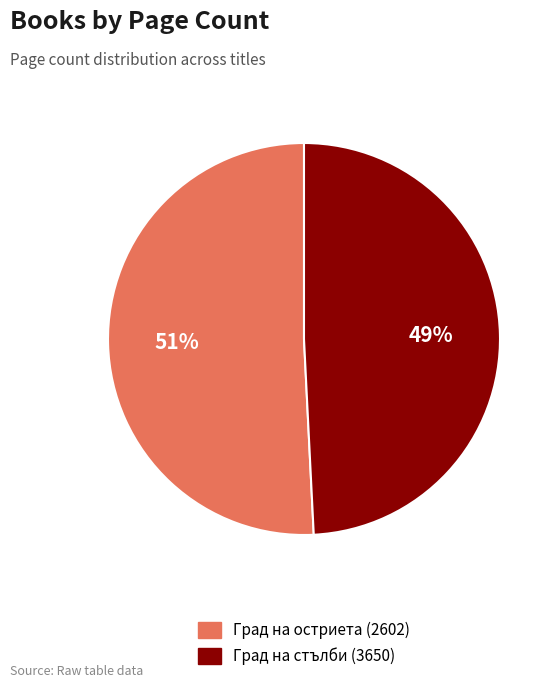

Is the sum of Град на стълби (3650) and Град на остриета (2602) greater than half?

Yes